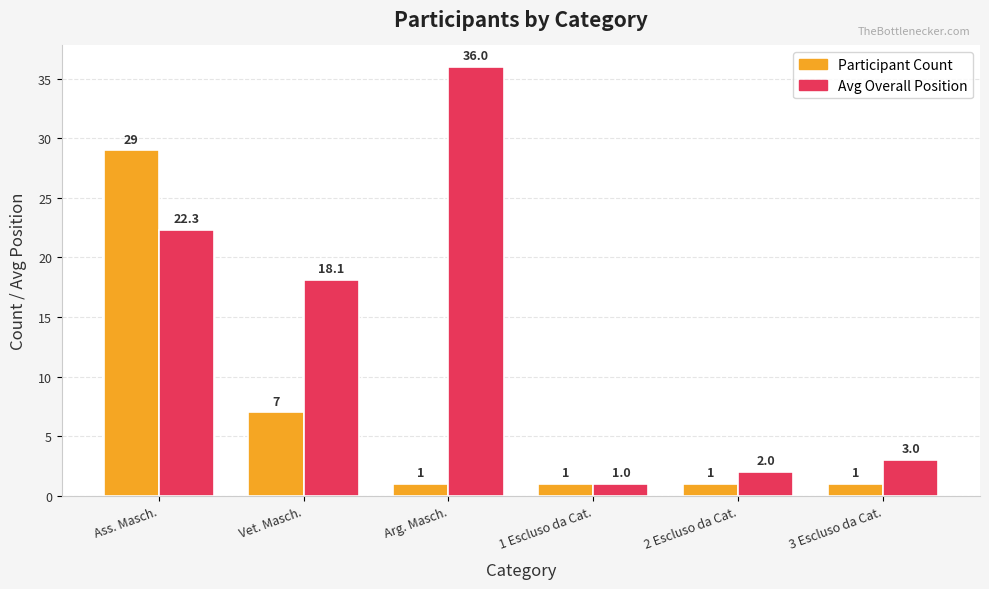

Reading right to left, extract all data points from this chart.

Participant Count: 1.0	1.0	1.0	1.0	7.0	29.0
Avg Overall Position: 3.0	2.0	1.0	36.0	18.1	22.3